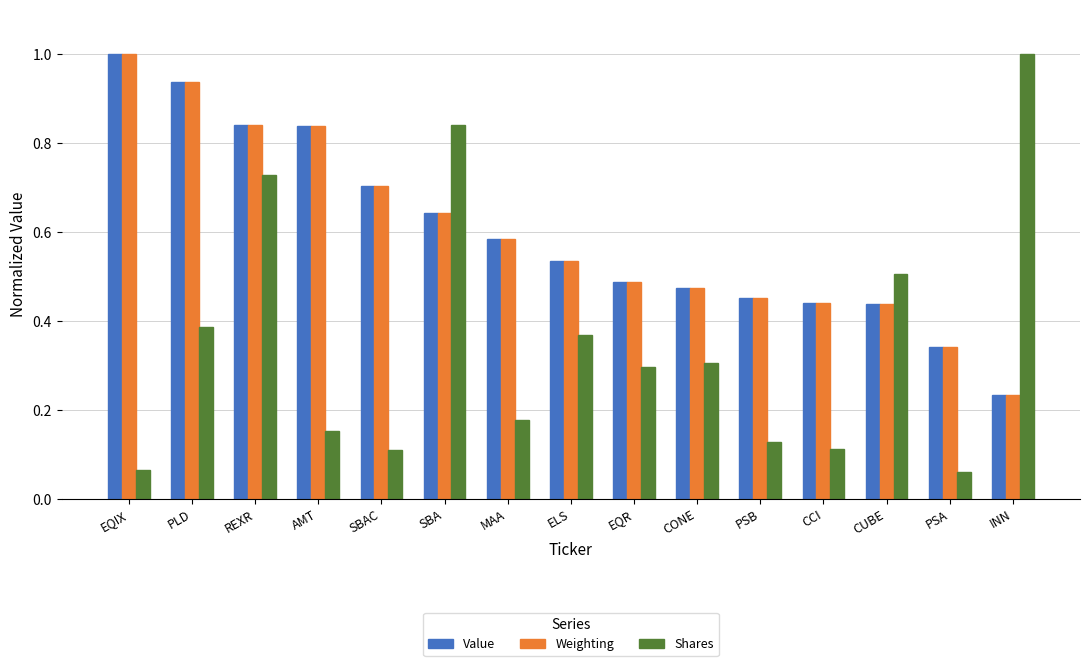

What are all the series names shown in the legend?

Value, Weighting, Shares